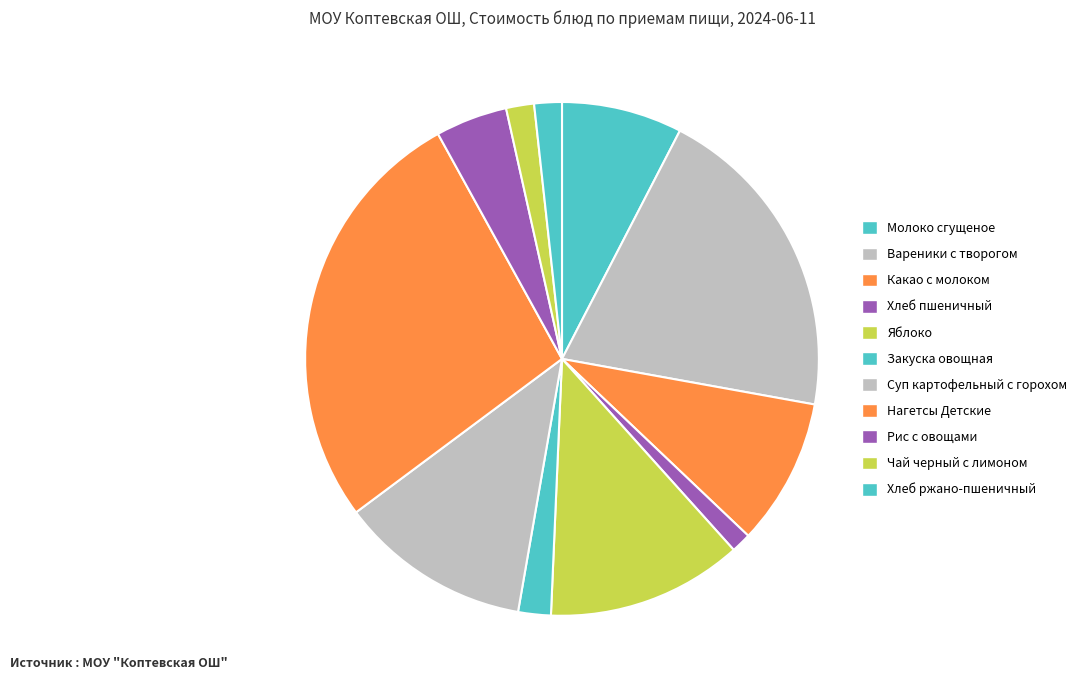

Approximately how many times larger is the value at Яблоко compared to Нагетсы Детские?

0.5